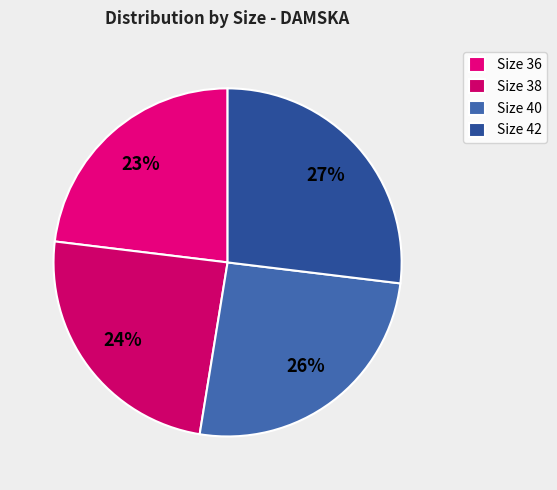

Count the number of slices in the pie.

4